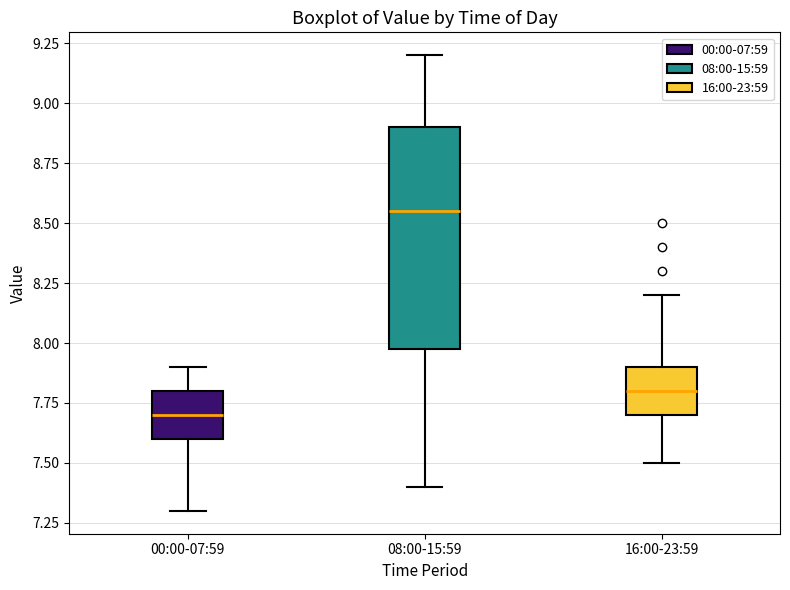

Reading left to right, read every box against the y-axis: the position of its median line, the range the box covers, and the ends of its whiskers. The values are not printed on the chart, so give them approximately, as read against the axis.

00:00-07:59: median 7.70, box 7.60 to 7.80, whiskers 7.30 to 7.90
08:00-15:59: median 8.55, box 8.00 to 8.90, whiskers 7.40 to 9.20
16:00-23:59: median 7.80, box 7.70 to 7.90, whiskers 7.50 to 8.20